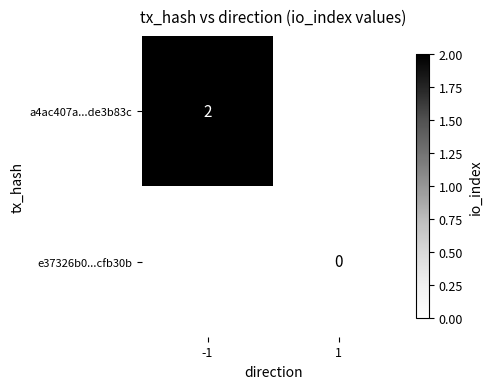

Is the value of a4ac407a...de3b83c at -1 greater than the value of e37326b0...cfb30b at 1?

Yes